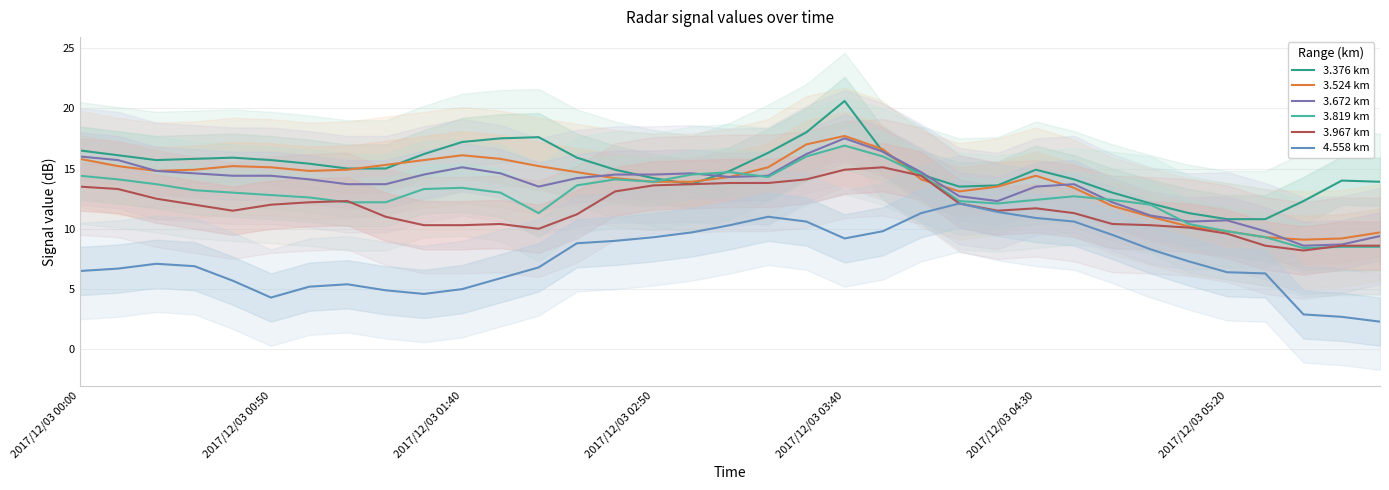

True or false: 4.558 km and 3.376 km intersect in this chart.

False